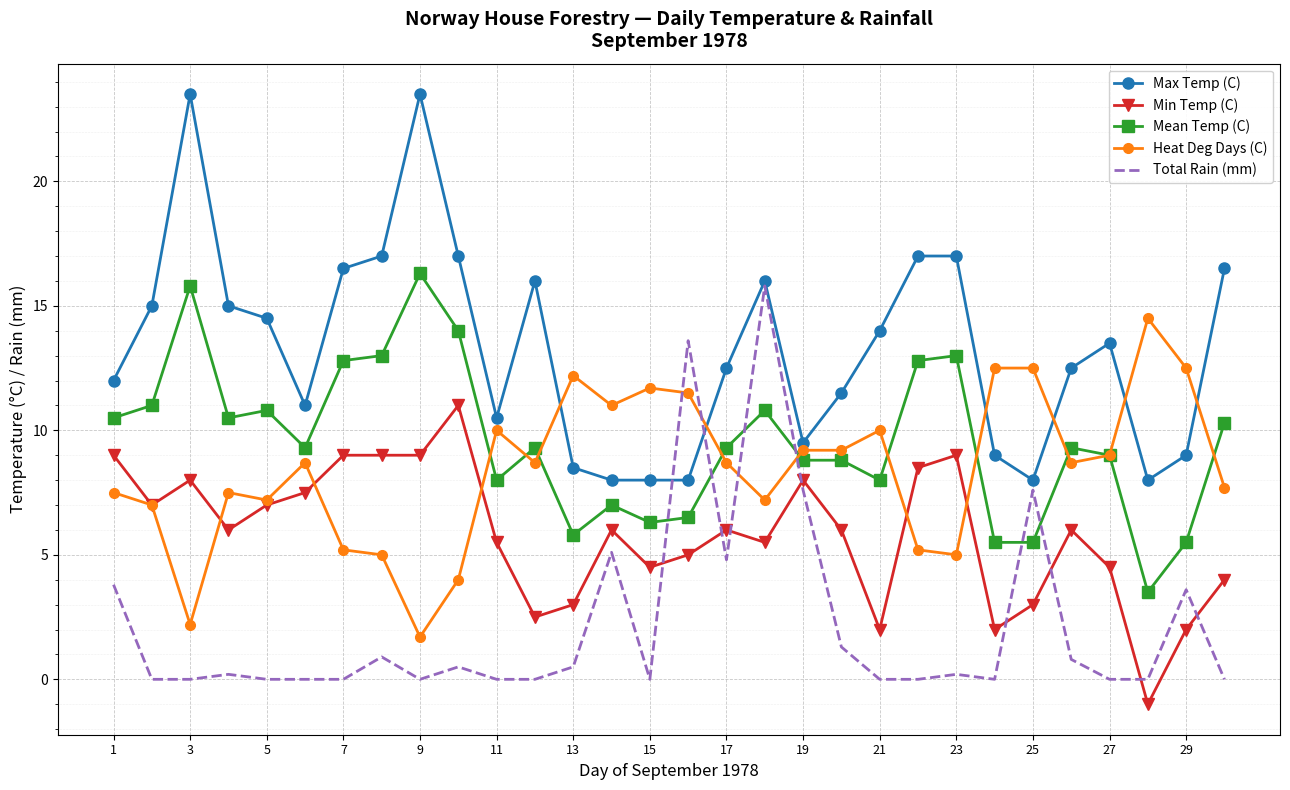

Which series has the largest total across all categories?

Max Temp (C)